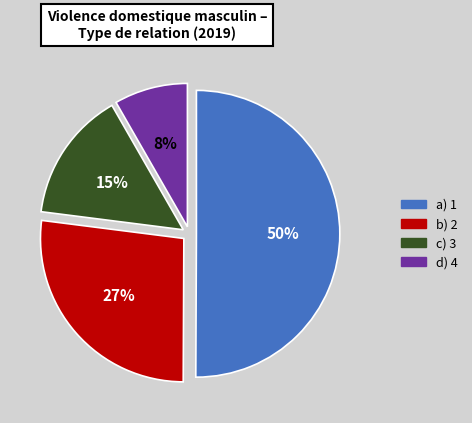

To the nearest percent, what is the difference between the largest and smallest slice percentages?

42%